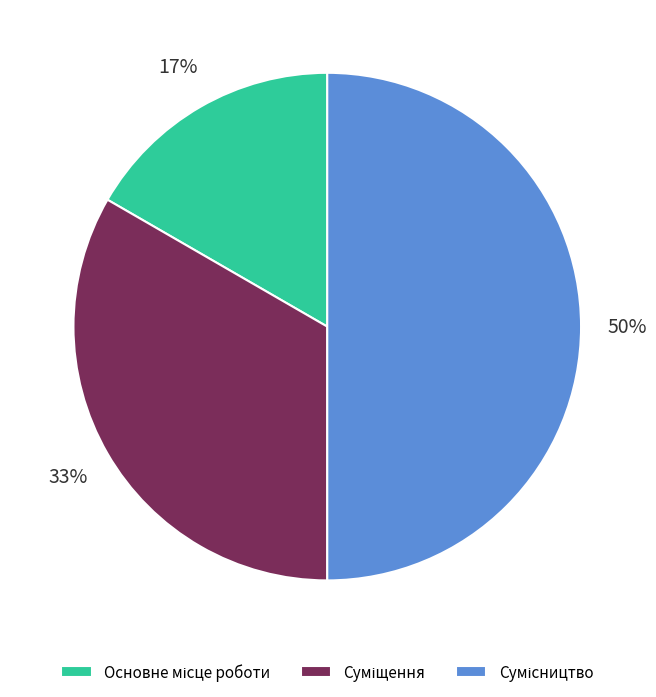

How many segments does this pie chart have?

3